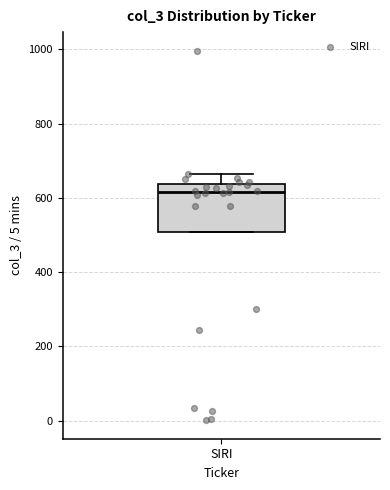

Read this box plot against the y-axis: the position of the median line, the range covered by the box, and the ends of both whiskers. The values are not printed on the chart, so give them approximately, as read against the axis.

median 620, box 500 to 640, whiskers 500 to 660